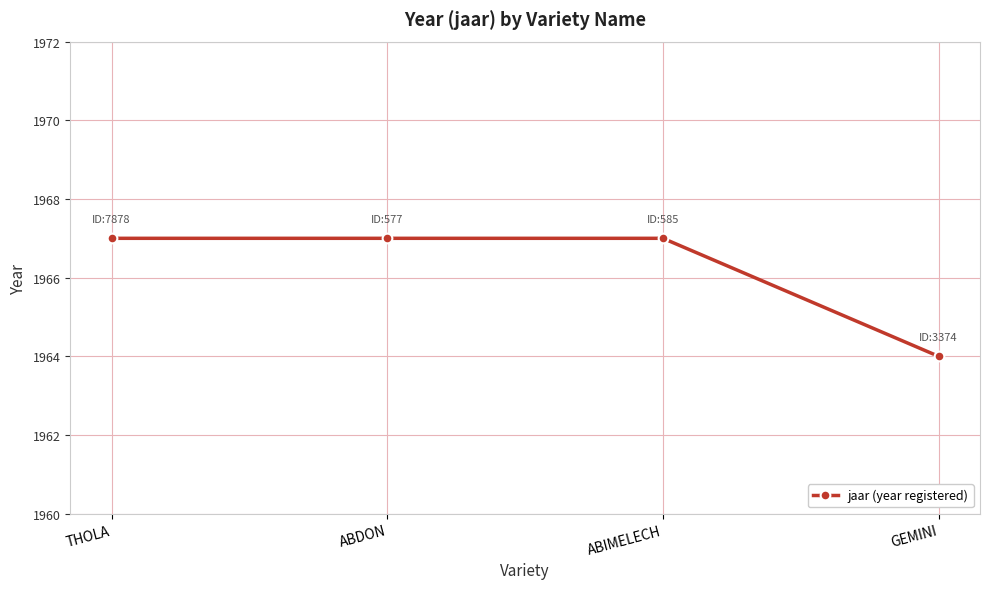

Reading right to left, transcribe all the data shown in this chart.

GEMINI=1964	ABIMELECH=1967	ABDON=1967	THOLA=1967